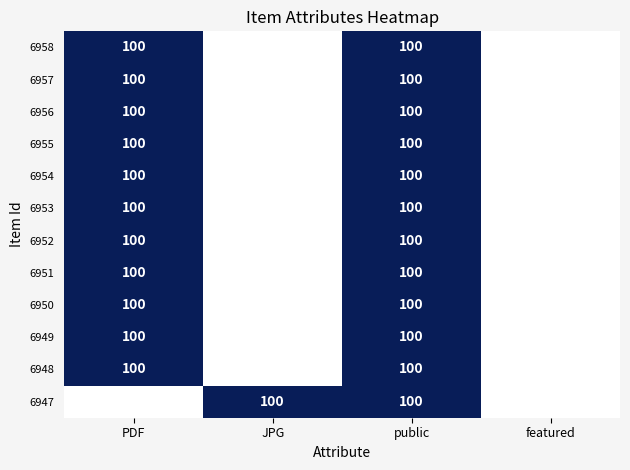

Which category has the lowest value across all series?

JPG